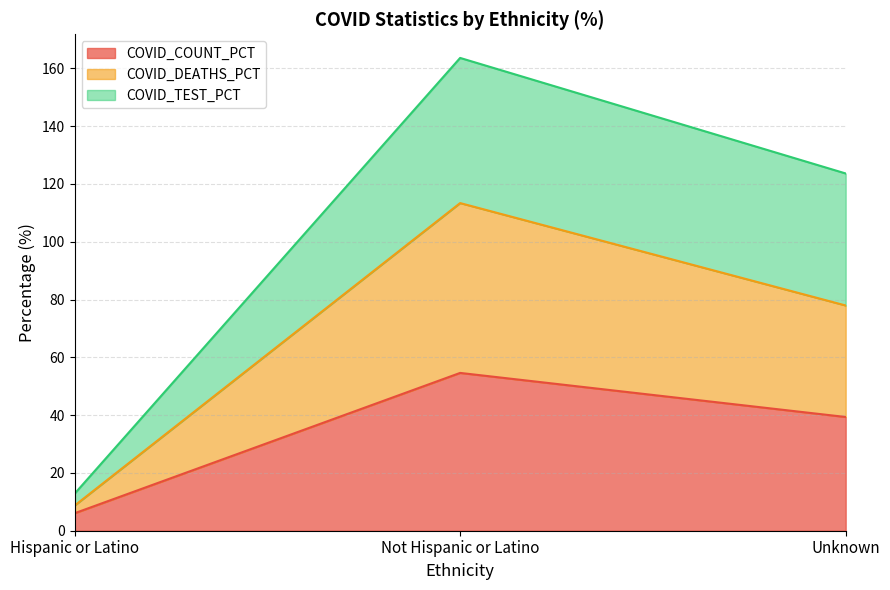

What is the maximum value for COVID_COUNT_PCT?

54.6